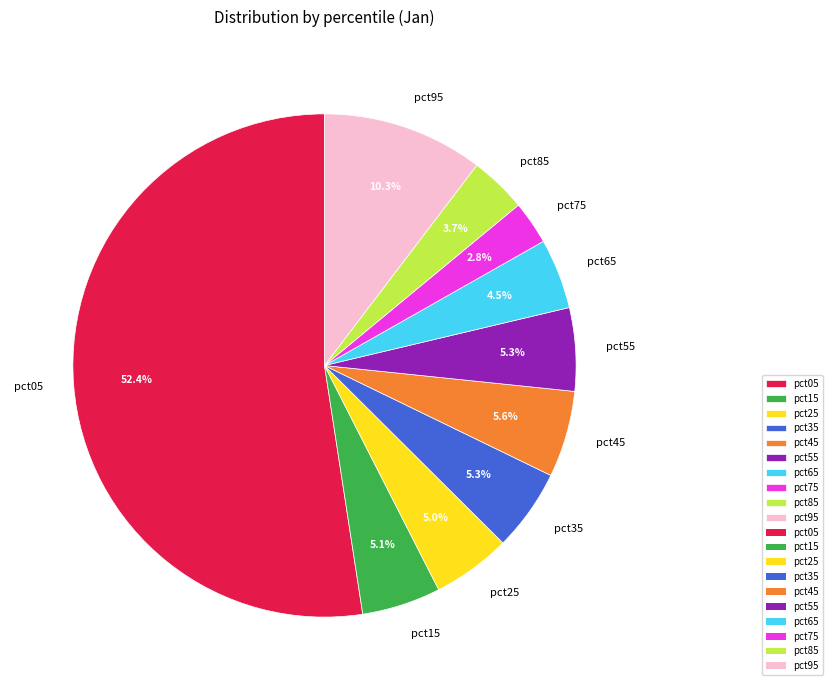

Is it true that pct45 is 6% of the pie?

True